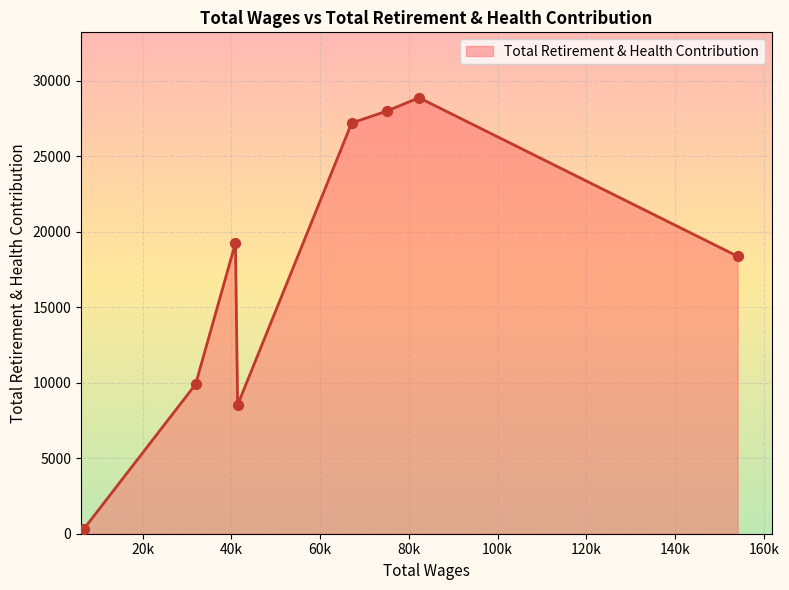

What is the difference between the maximum and minimum values?

28543